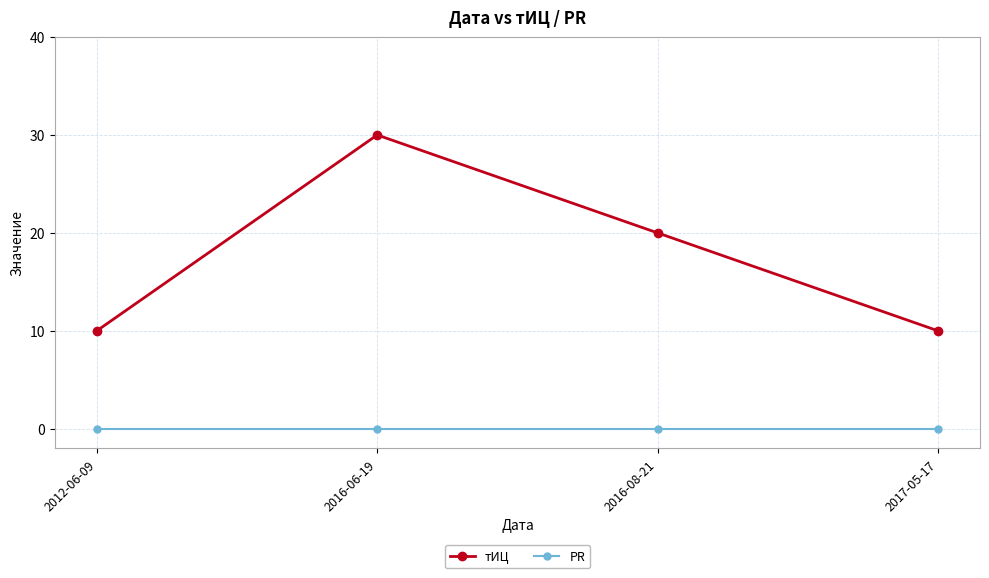

Reading left to right, extract all data points from this chart.

тИЦ: 10	30	20	10
PR: 0	0	0	0